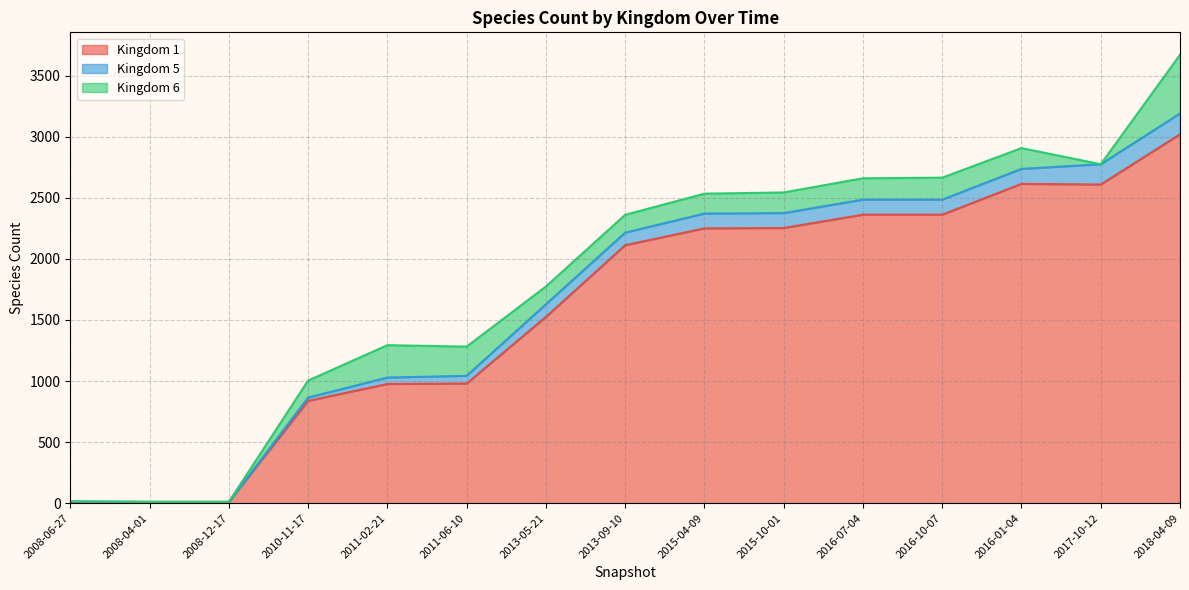

What position from the left is 2008-06-27?

1